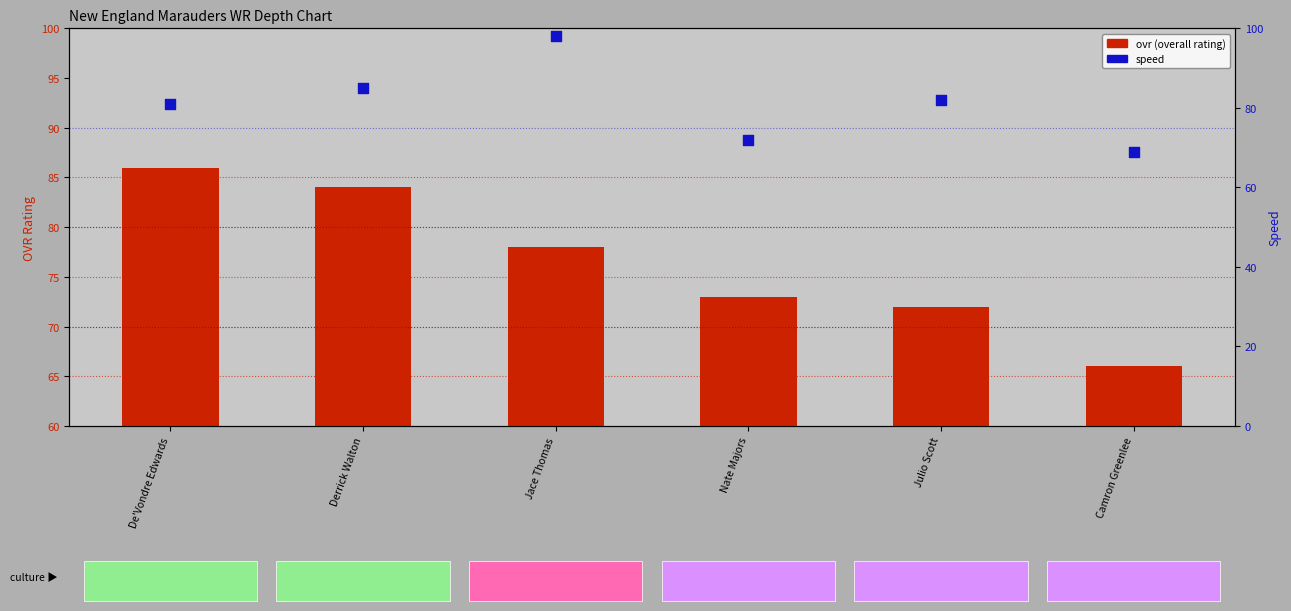

Which series has the largest Y range (max minus min)?

speed